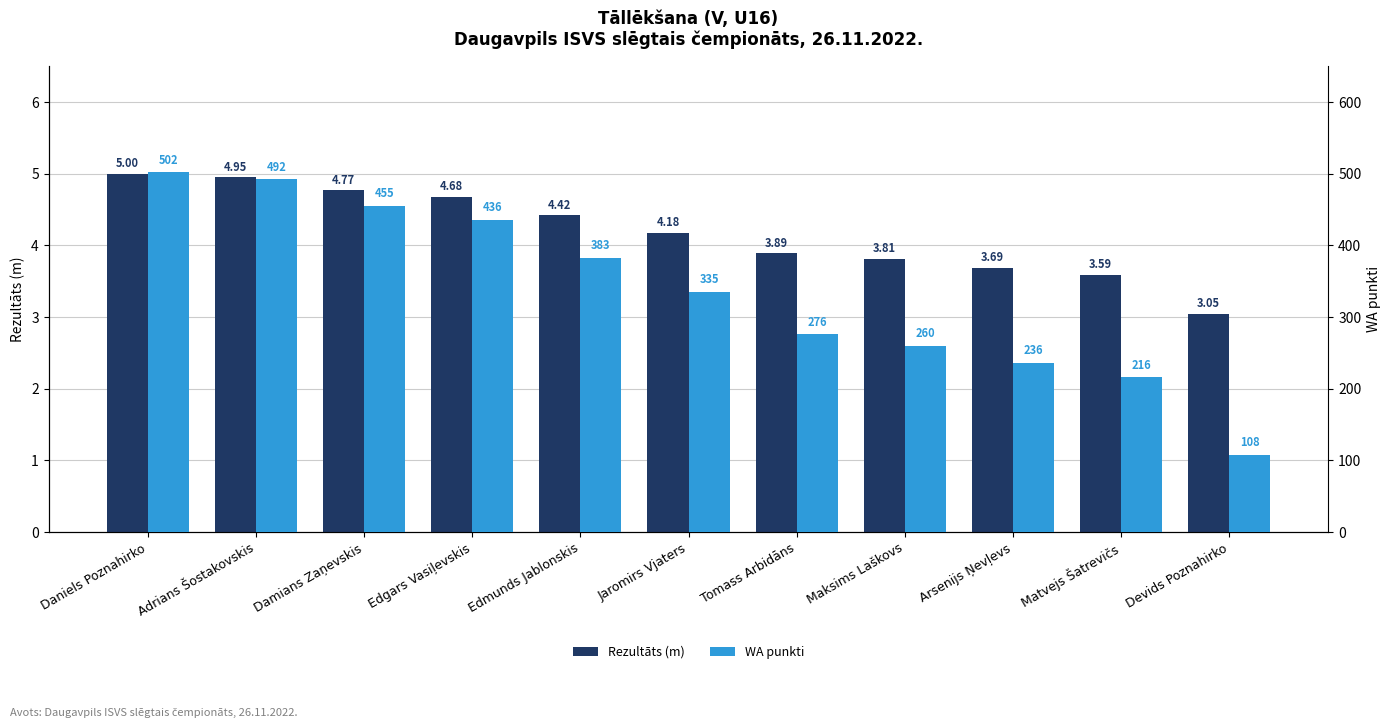

What is the label of the 3rd bar from the right?

Arsenijs Ņevļevs